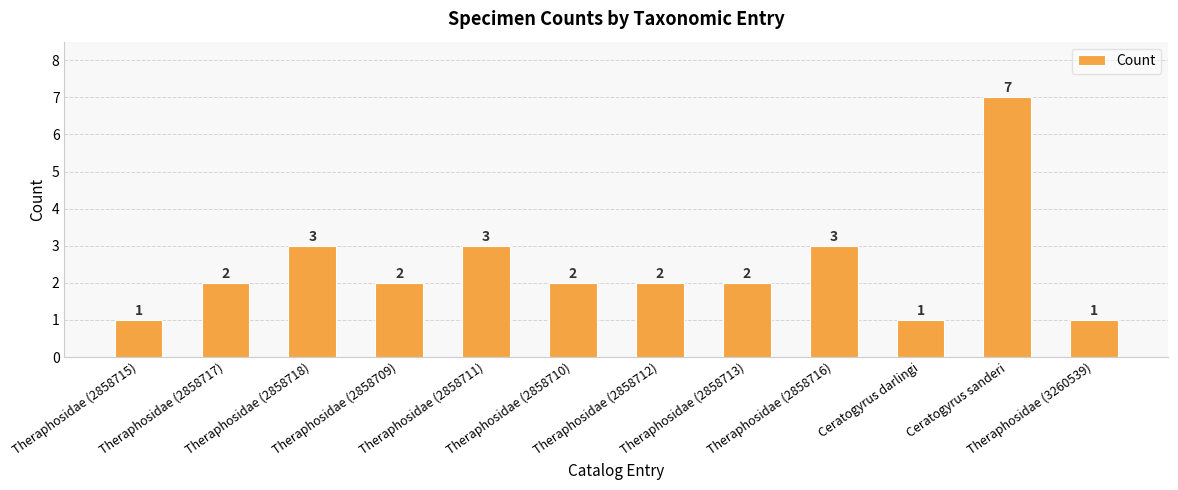

How many bars are there in total?

12